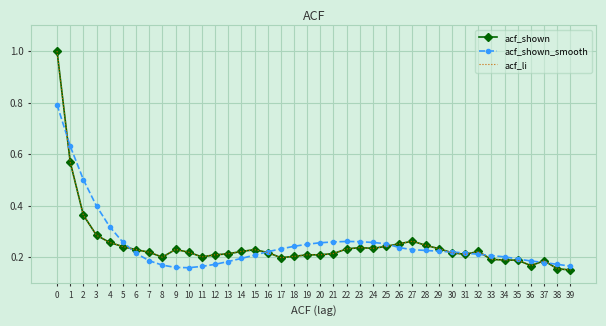

Which series changed the most between 8 and 28?

acf_shown_smooth